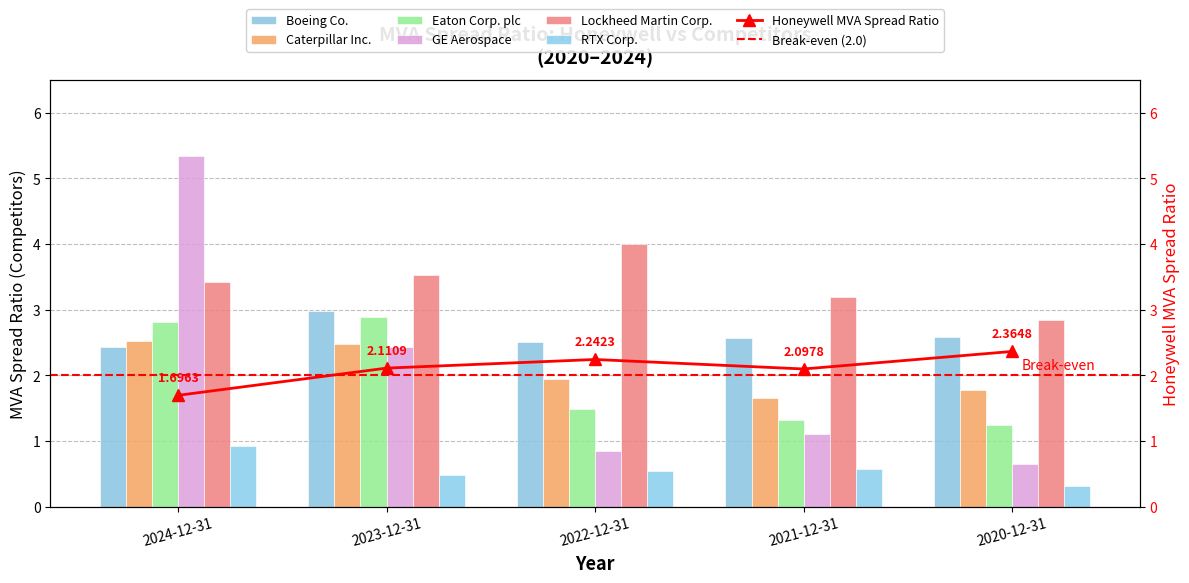

What is the average value of the GE Aerospace series?

2.1